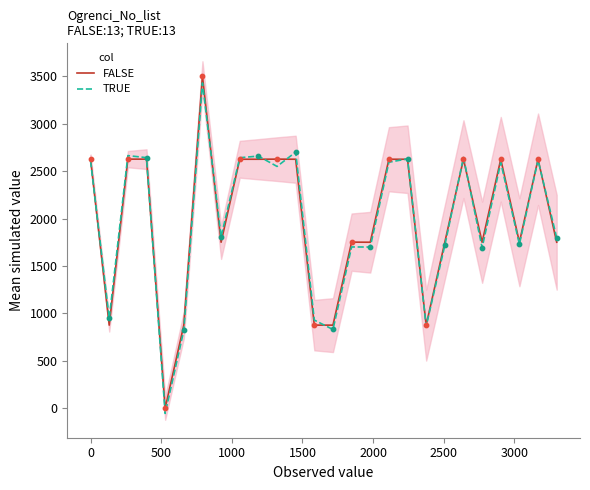

What are all the series names shown in the legend?

FALSE, TRUE